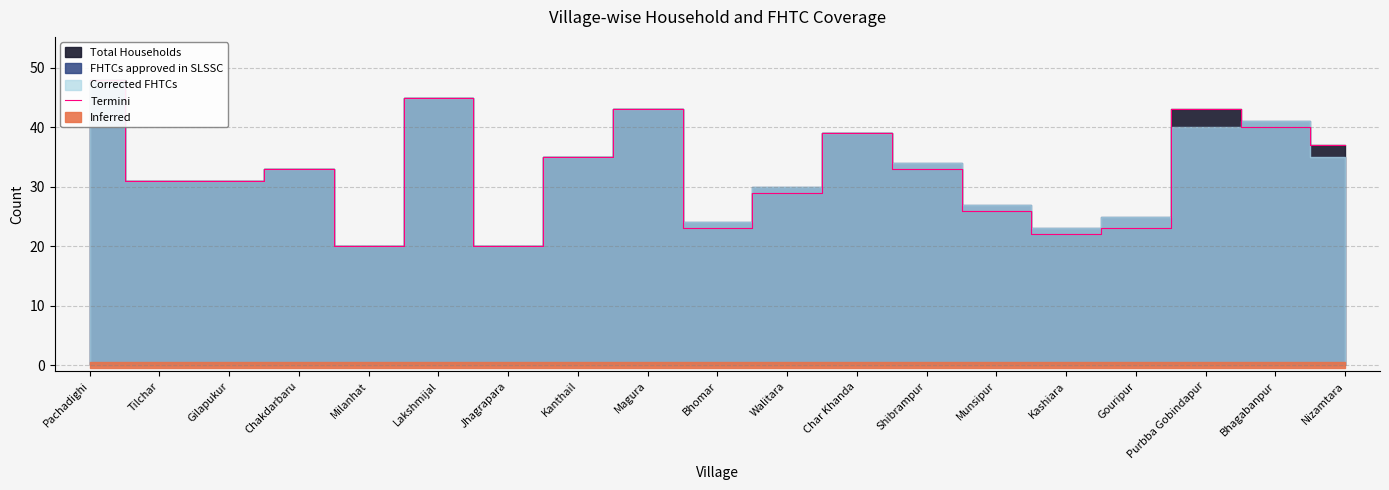

What is the average value?

33